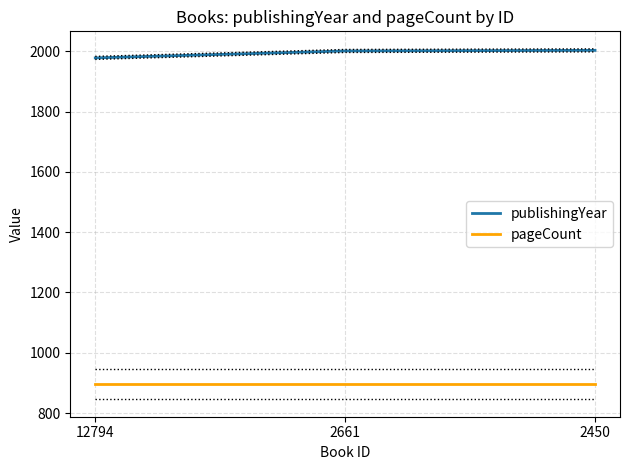

Is the value of pageCount at 12794 greater than the value of publishingYear at 2450?

No